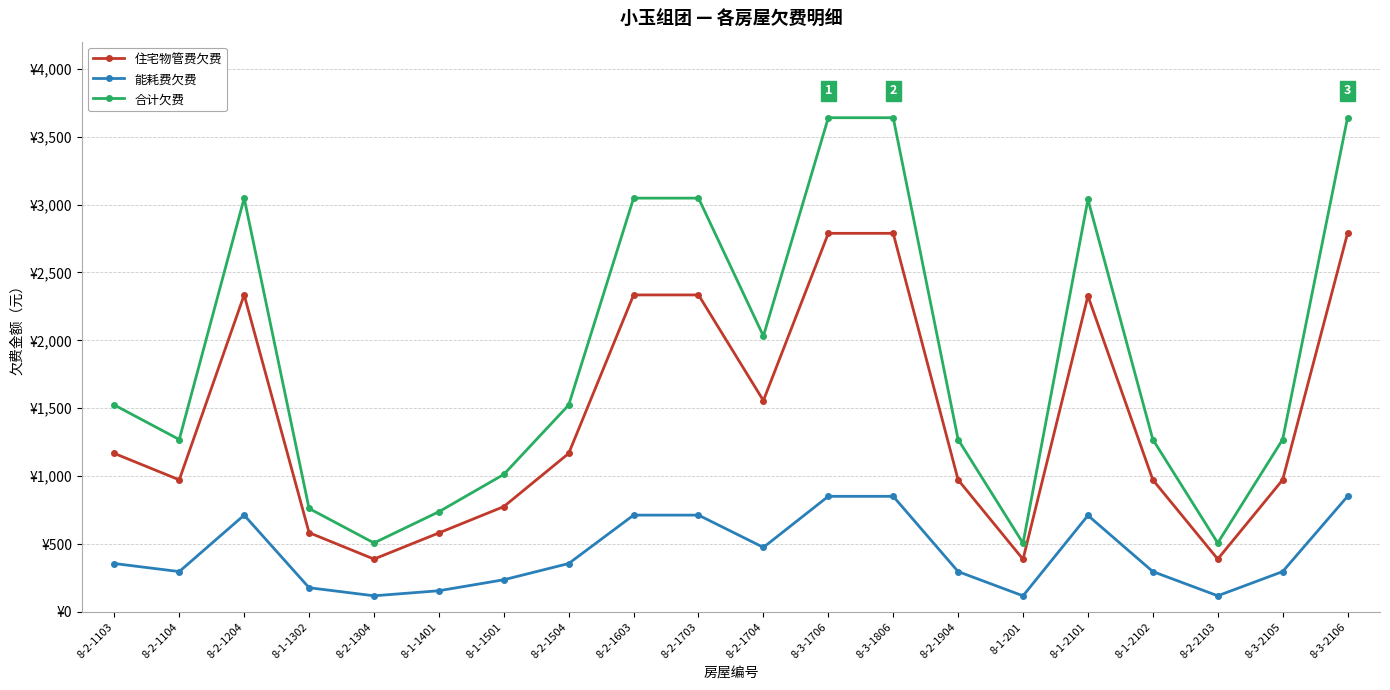

What are all the series names shown in the legend?

住宅物管费欠费, 能耗费欠费, 合计欠费